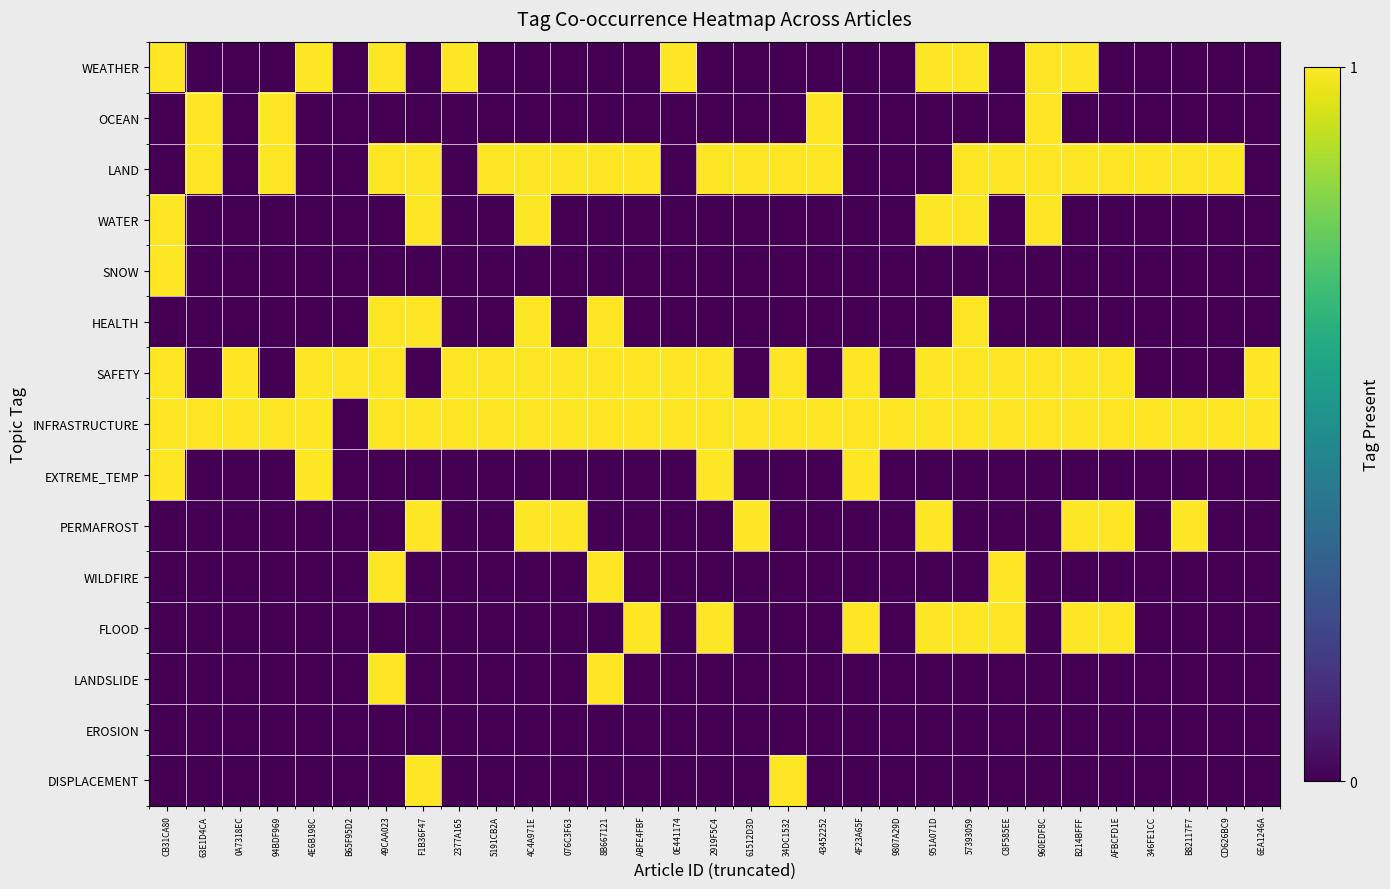

Rank the series at B82117F7 from highest to lowest value.

LAND, INFRASTRUCTURE, PERMAFROST, WEATHER, OCEAN, WATER, SNOW, HEALTH, SAFETY, EXTREME_TEMP, WILDFIRE, FLOOD, LANDSLIDE, EROSION, DISPLACEMENT